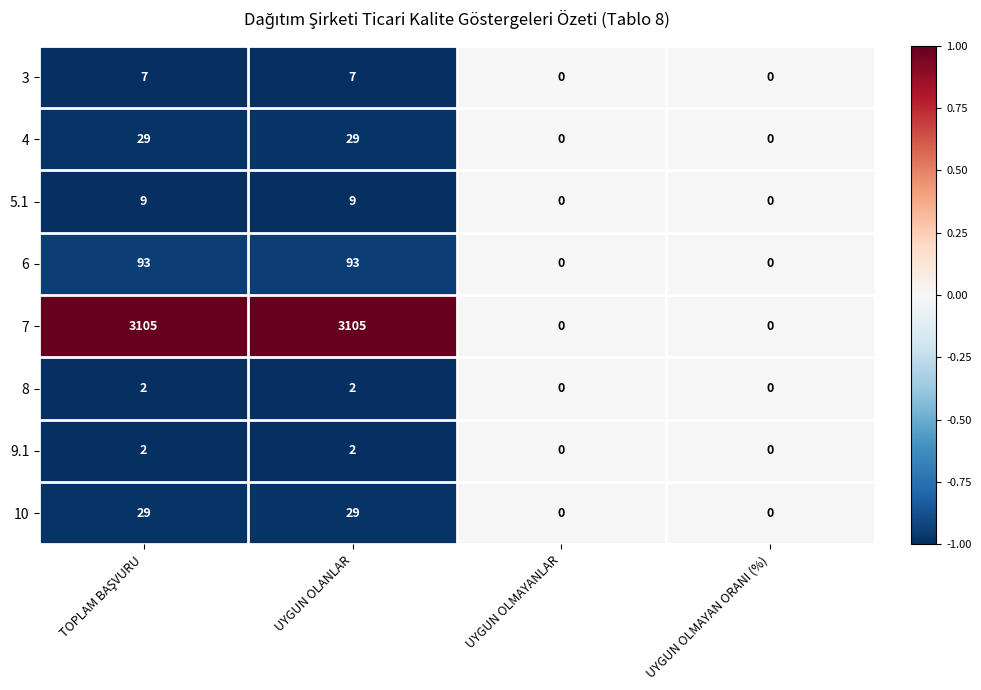

What is the greatest value displayed?

3105